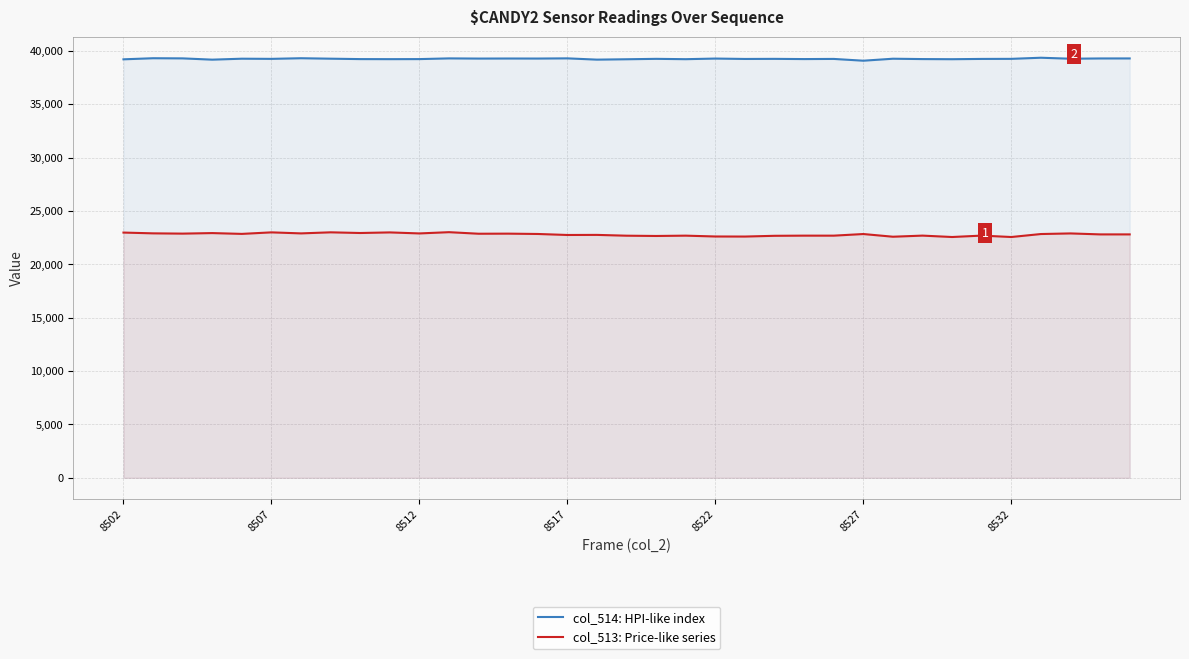

What is the minimum value for col_513: Price-like series?

22562